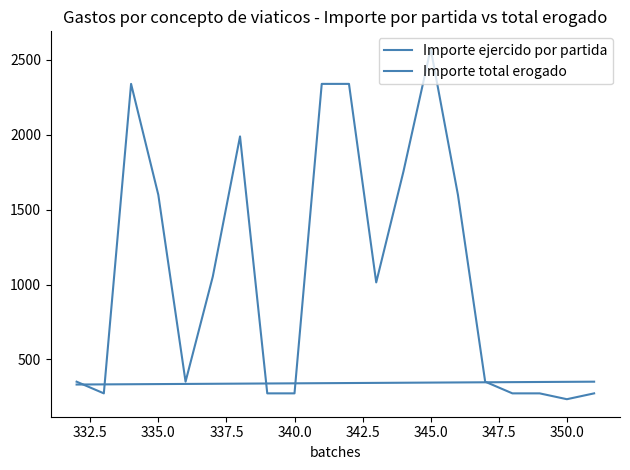

What is the value of the Importe ejercido por partida point at the 17th from the left?

348